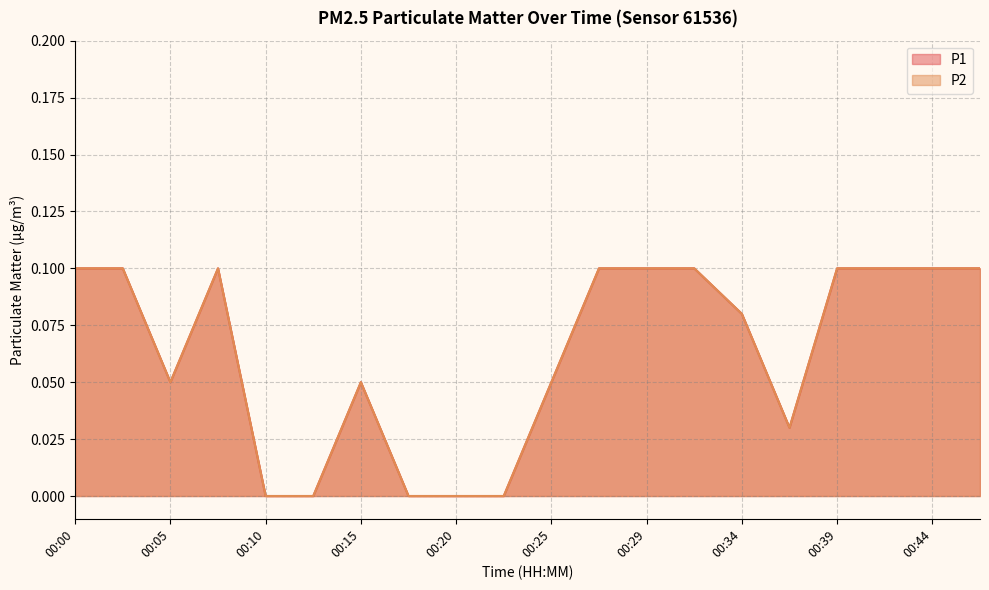

Count the P2 values in the range 0 to 1.

20